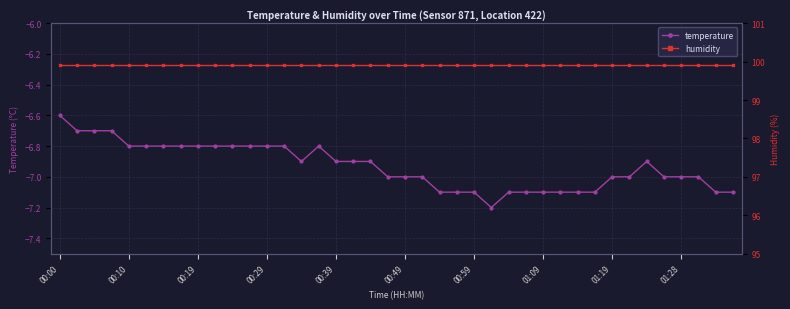

What is the maximum value for temperature?

-6.6